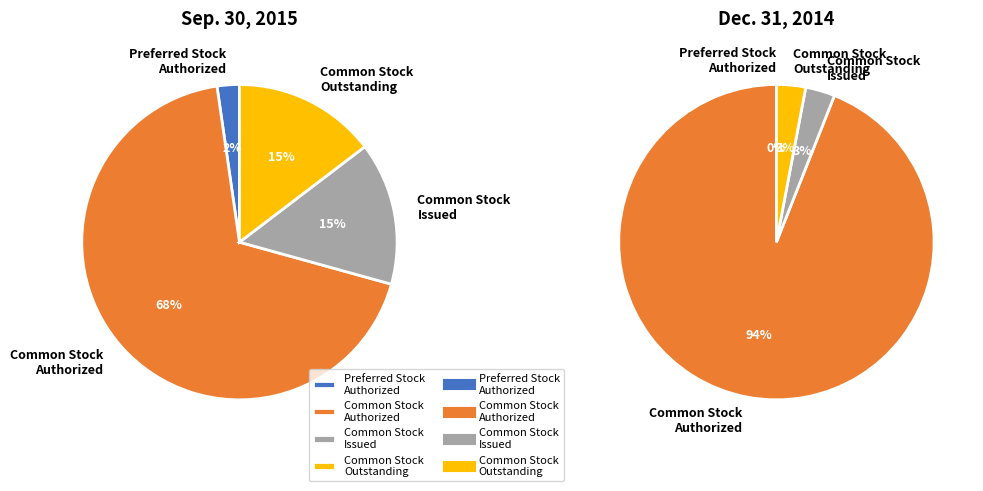

How many segments does this pie chart have?

4